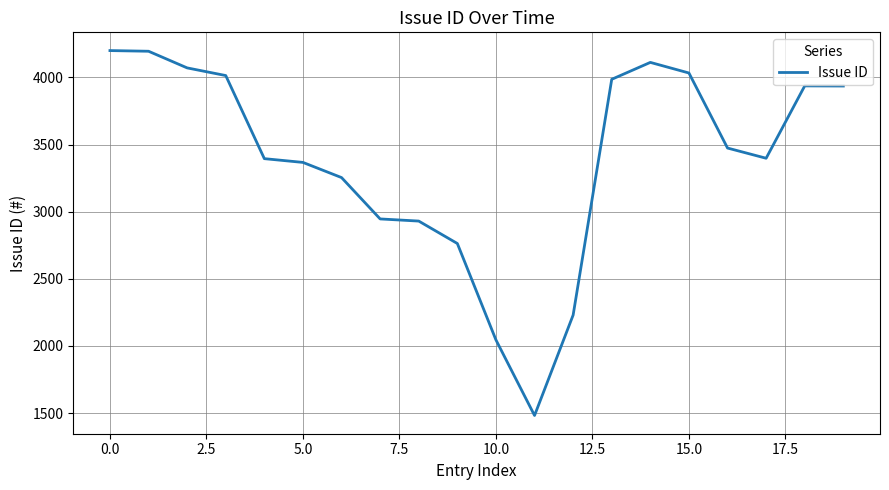

What is the difference between the maximum and minimum values?

2718